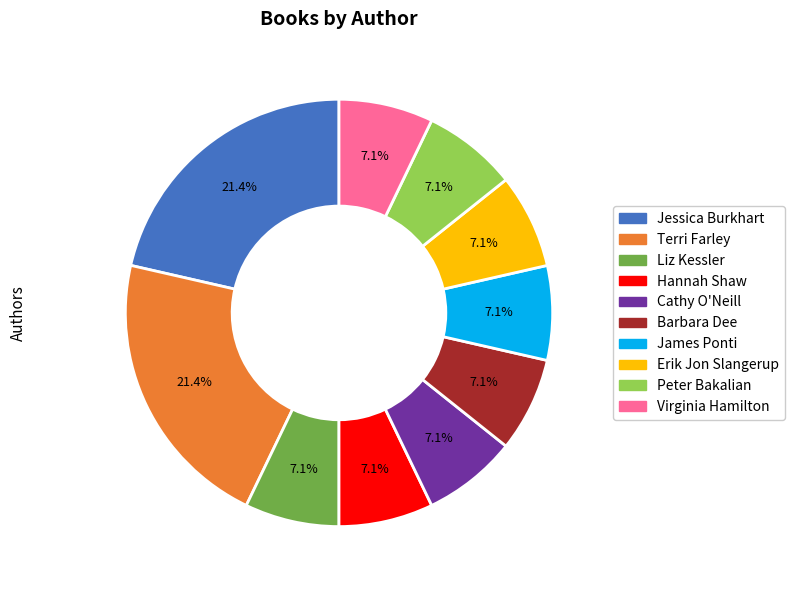

What is the ratio of the value at Barbara Dee to the value at Jessica Burkhart?

0.3